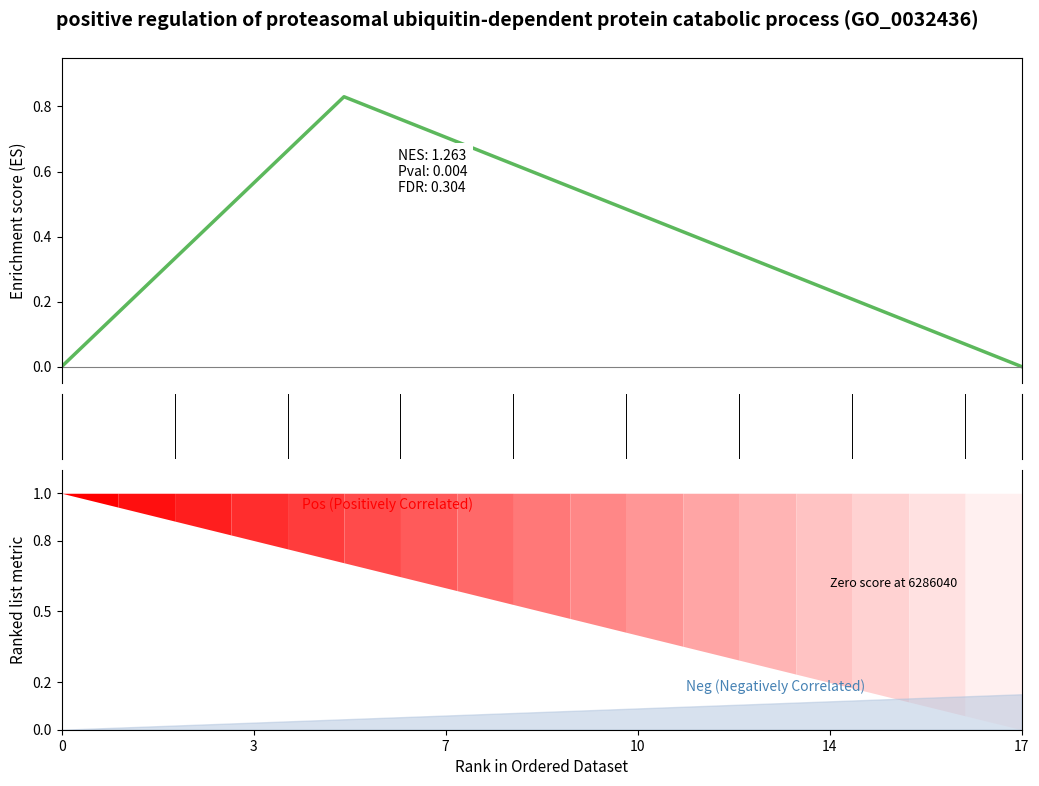

How many series are shown in this chart?

1